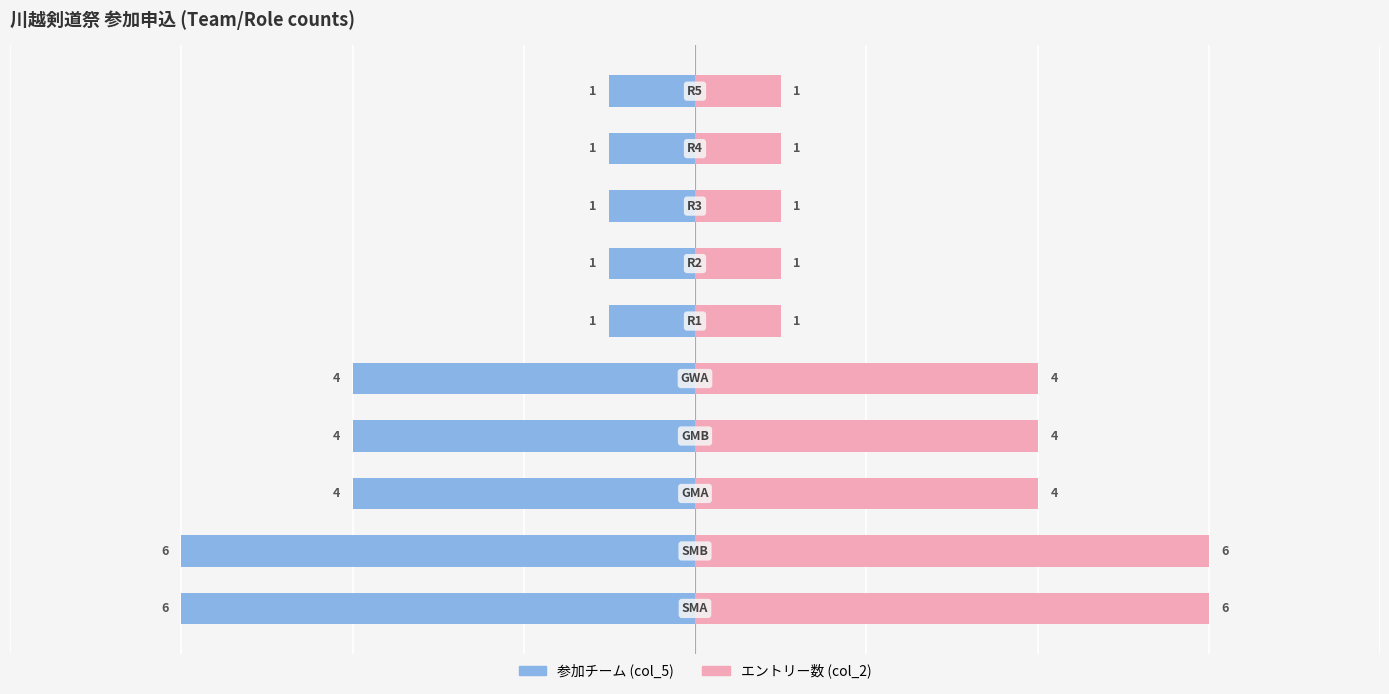

What is the sum of all 参加チーム (col_5) values?

-29